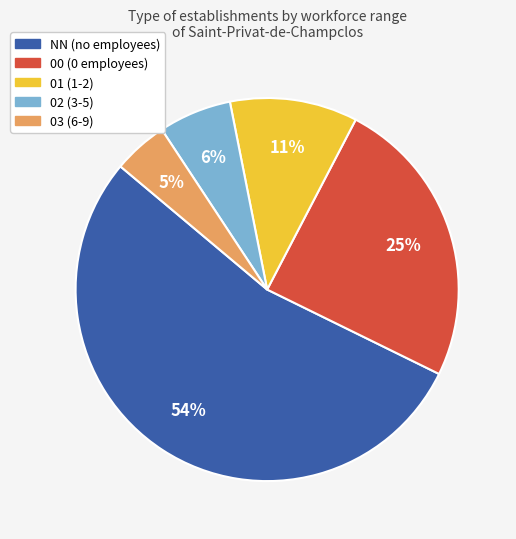

Between 00 and 02, which is larger?

00